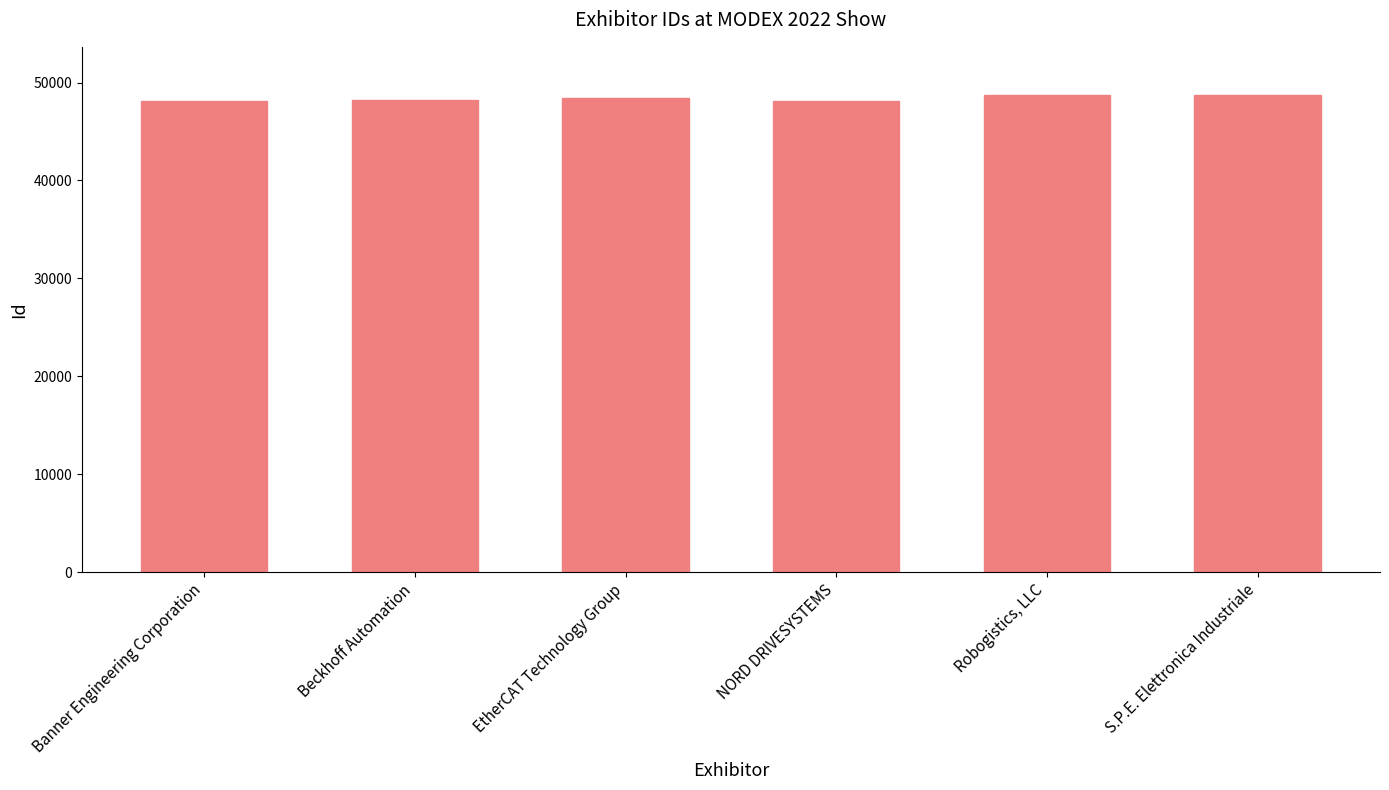

Approximately how many times larger is the value at S.P.E. Elettronica Industriale compared to Beckhoff Automation?

1.0